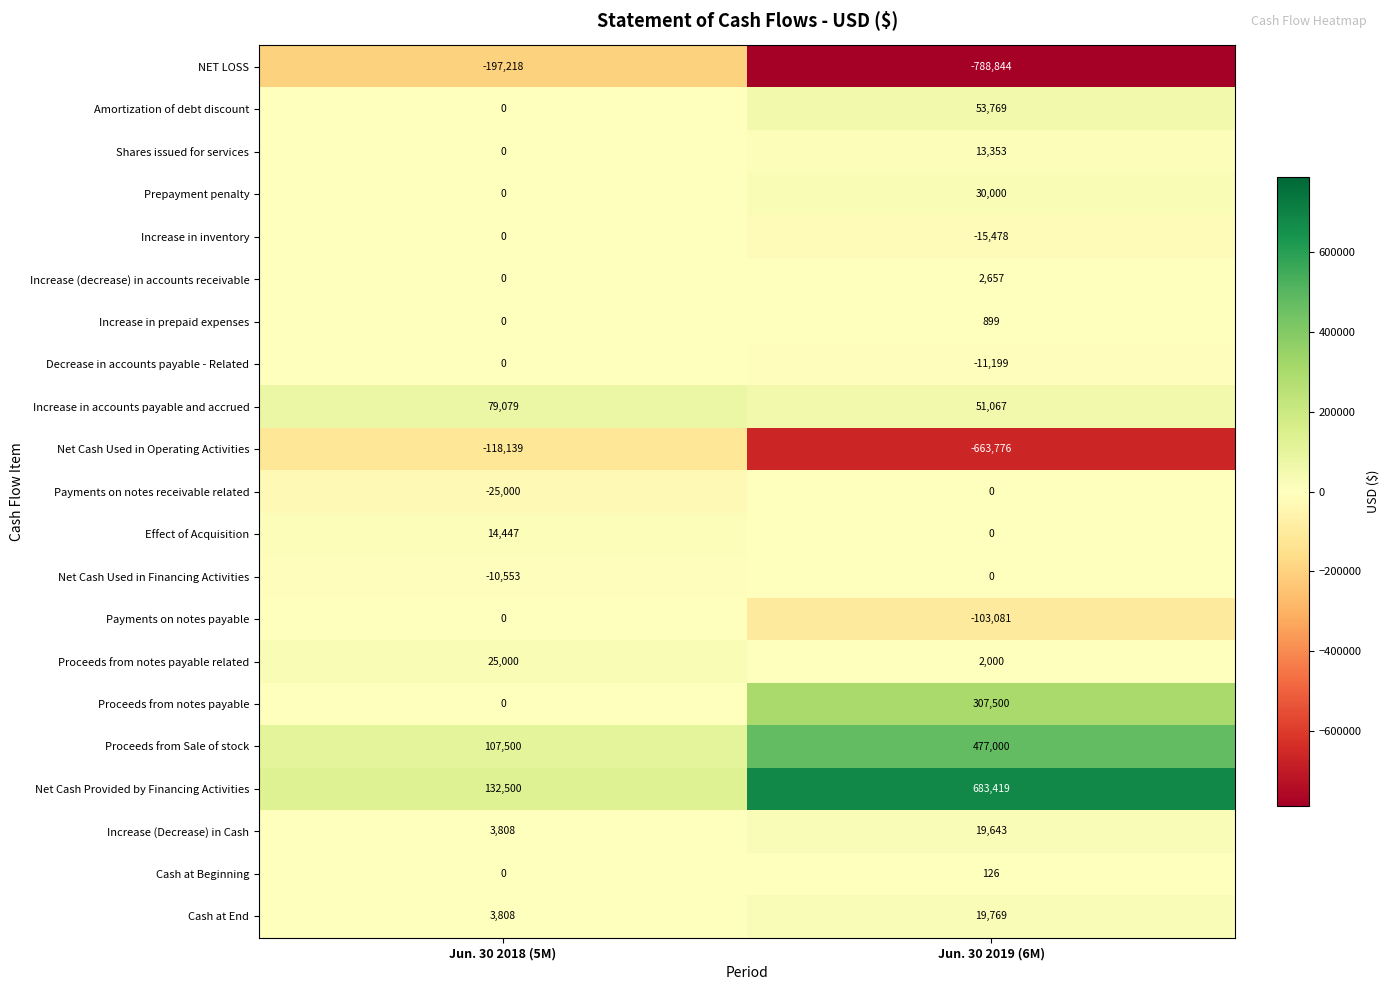

Where is Increase (Decrease) in Cash nearest to the value 11725?

Jun. 30 2018 (5M)